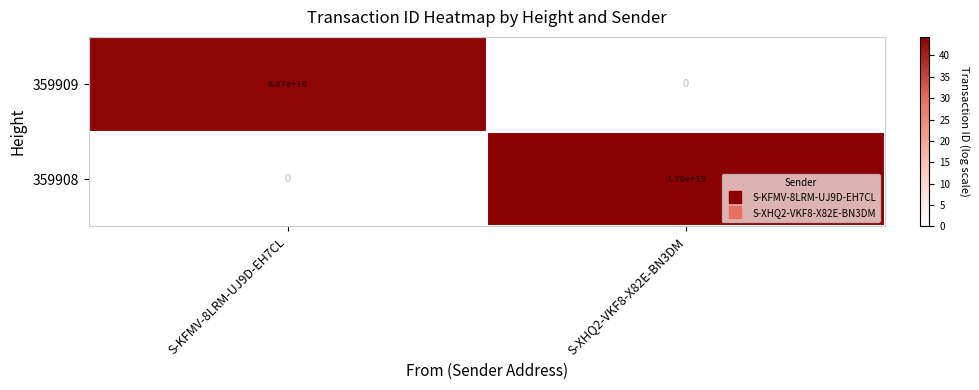

At which label is 359909 closest to 4435000000000000000?

S-KFMV-8LRM-UJ9D-EH7CL